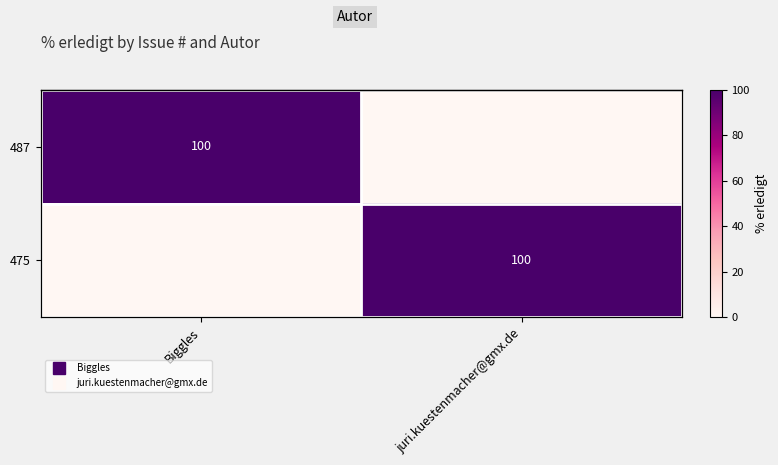

Count the number of categories in the chart.

2